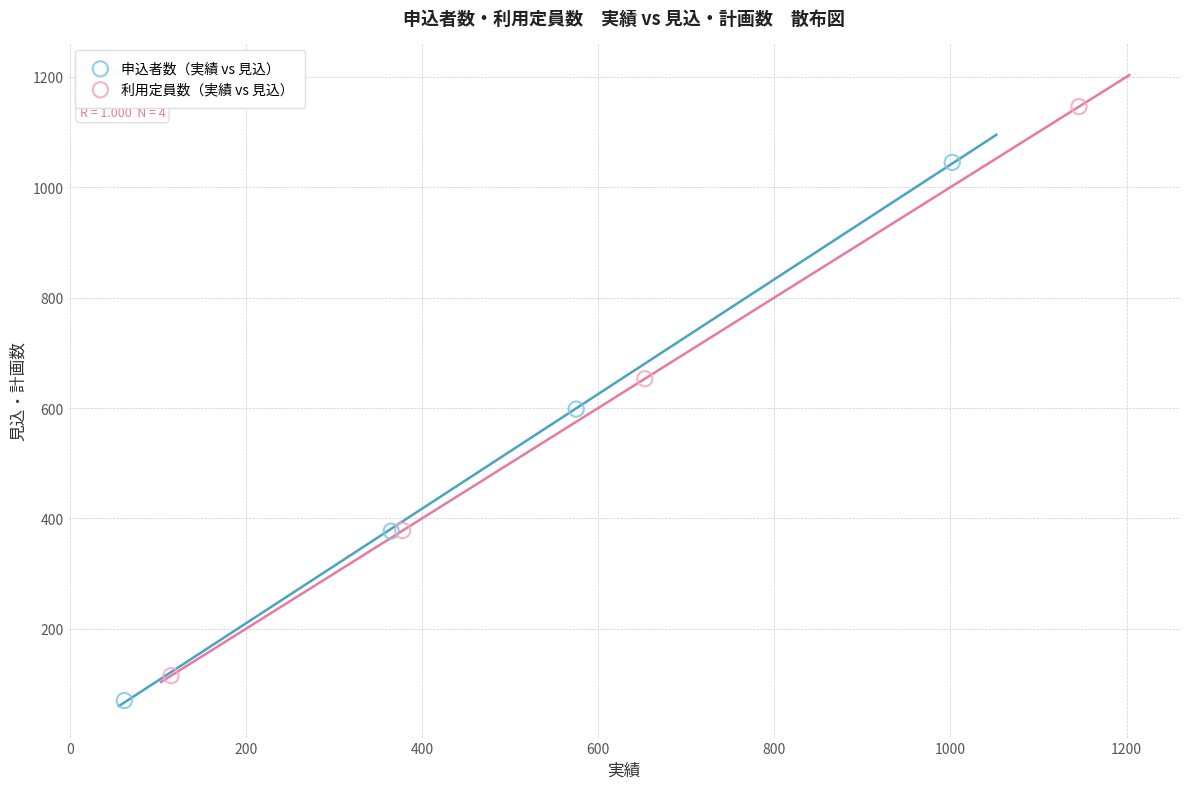

Which series has the largest Y range (max minus min)?

利用定員数（実績 vs 見込）